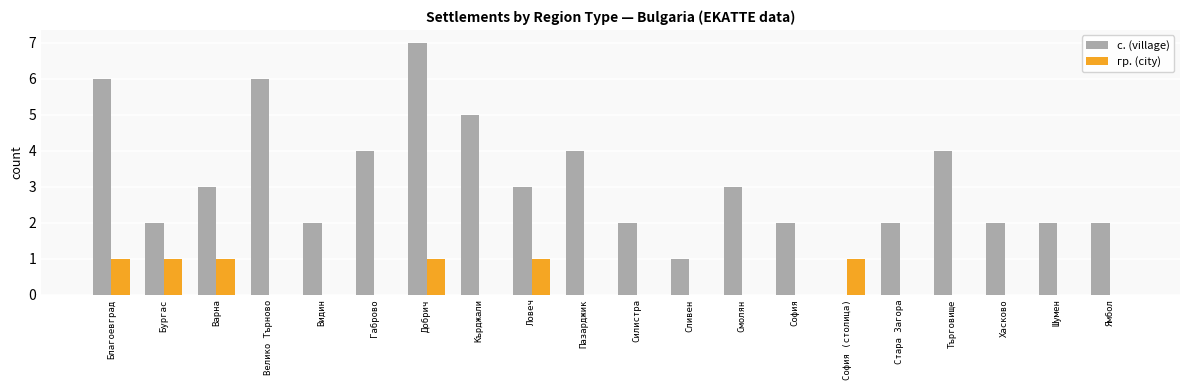

What is the sum of all с. (village) values?

62